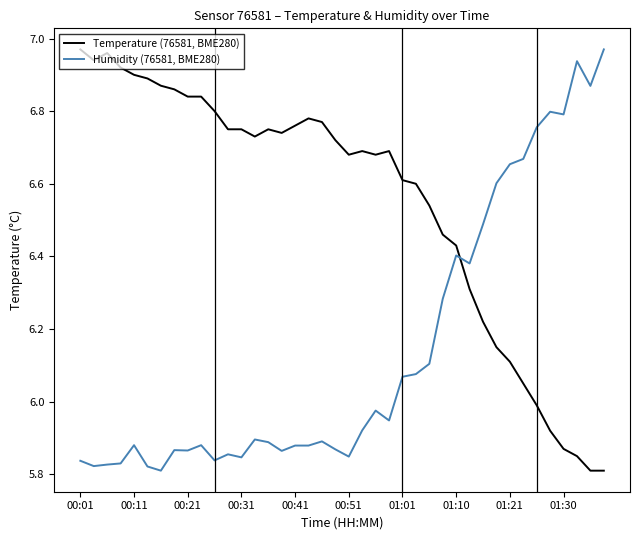

True or false: Humidity (76581, BME280) and Temperature (76581, BME280) intersect in this chart.

True